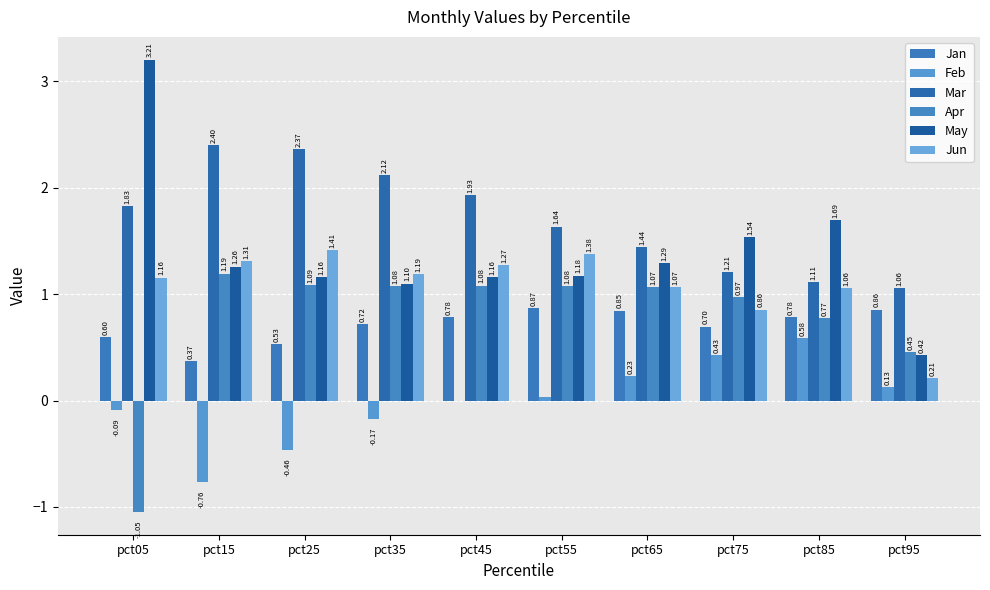

How many positive values does the Feb series have?

5